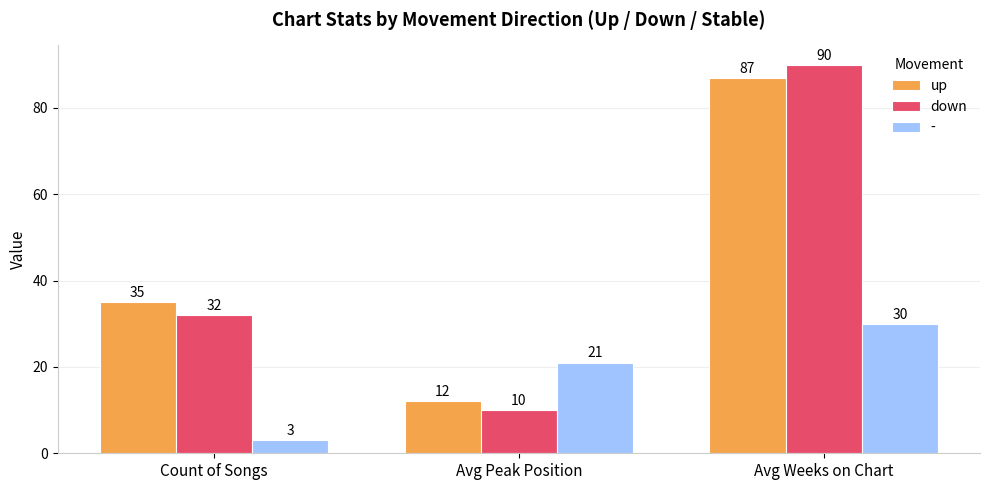

List the labels in order of up value, smallest first.

Avg Peak Position, Count of Songs, Avg Weeks on Chart